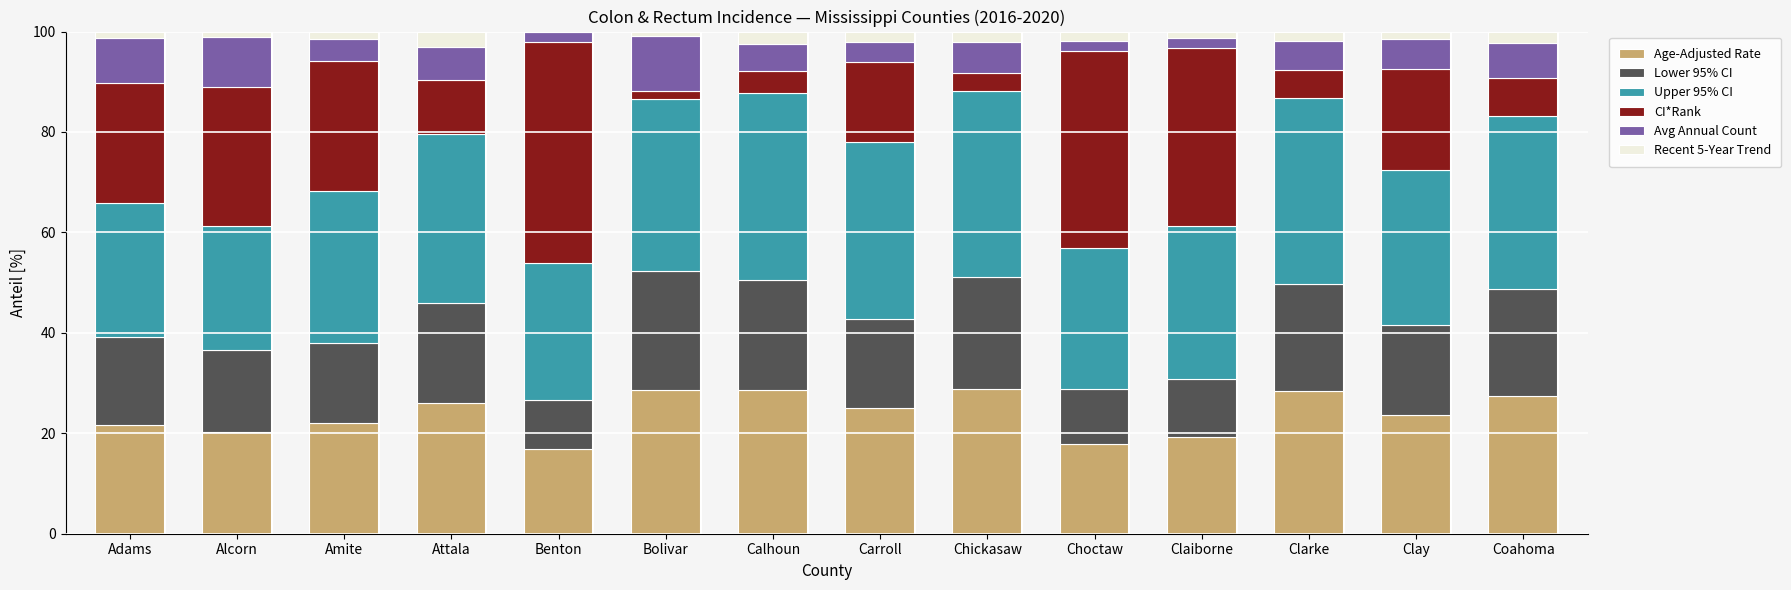

What is the maximum value for Age-Adjusted Rate?

28.9